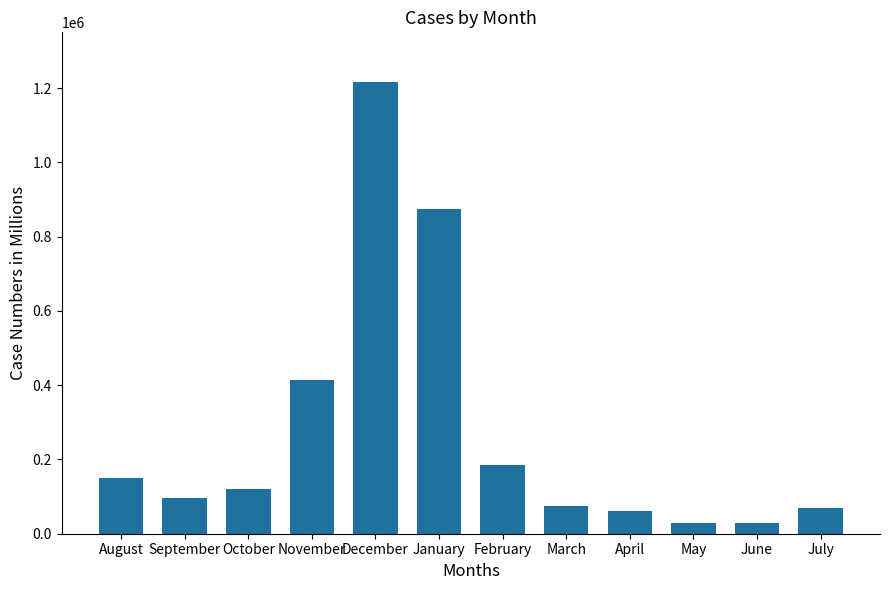

What is the change in value from September to July?

-25000